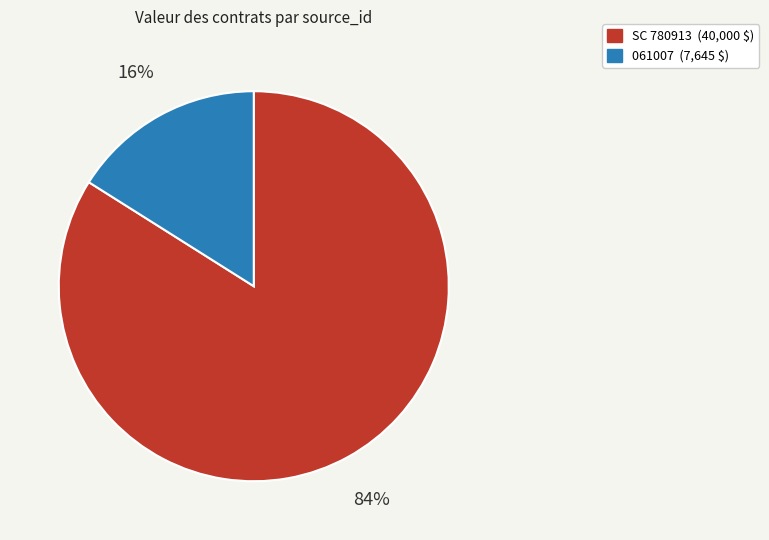

To the nearest percent, what percentage of the pie is 061007?

16%